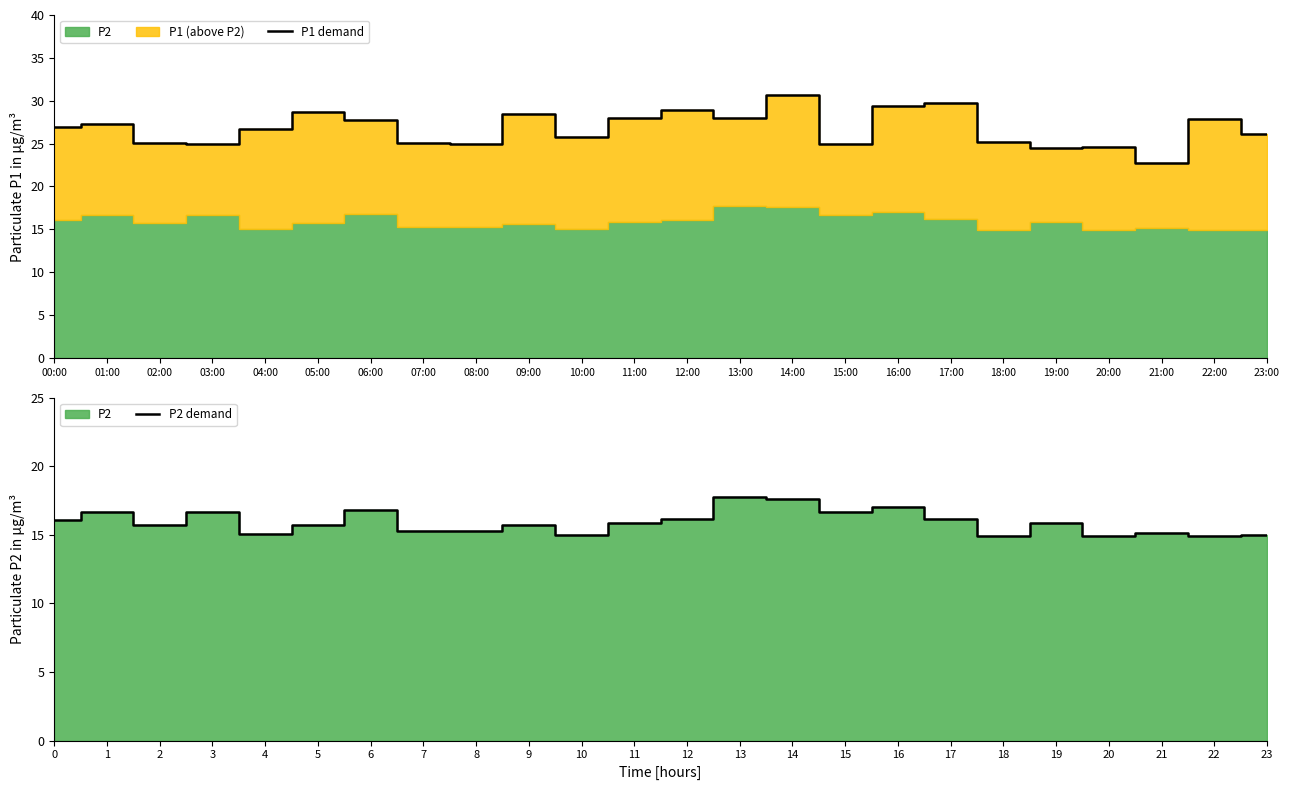

Rank the series by their maximum value, from lowest to highest.

P2 demand, P1 demand